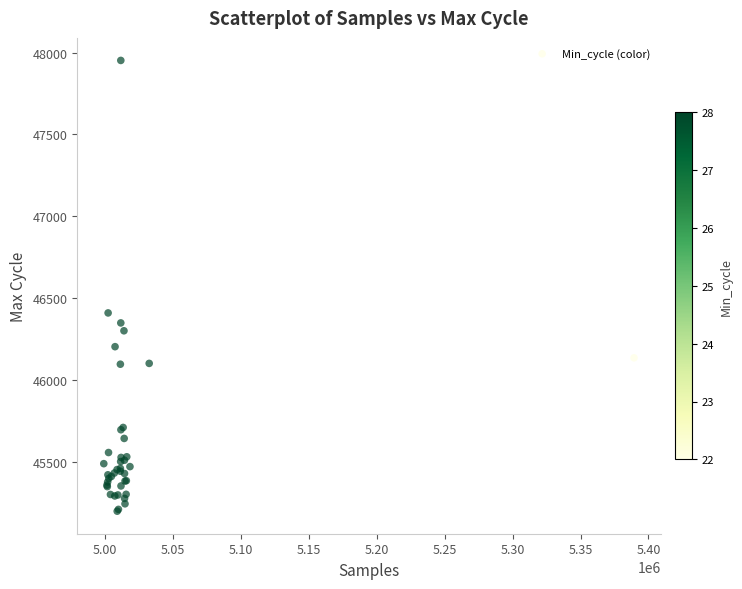

What Y value in the scatter plot is closest to 46576?

46411